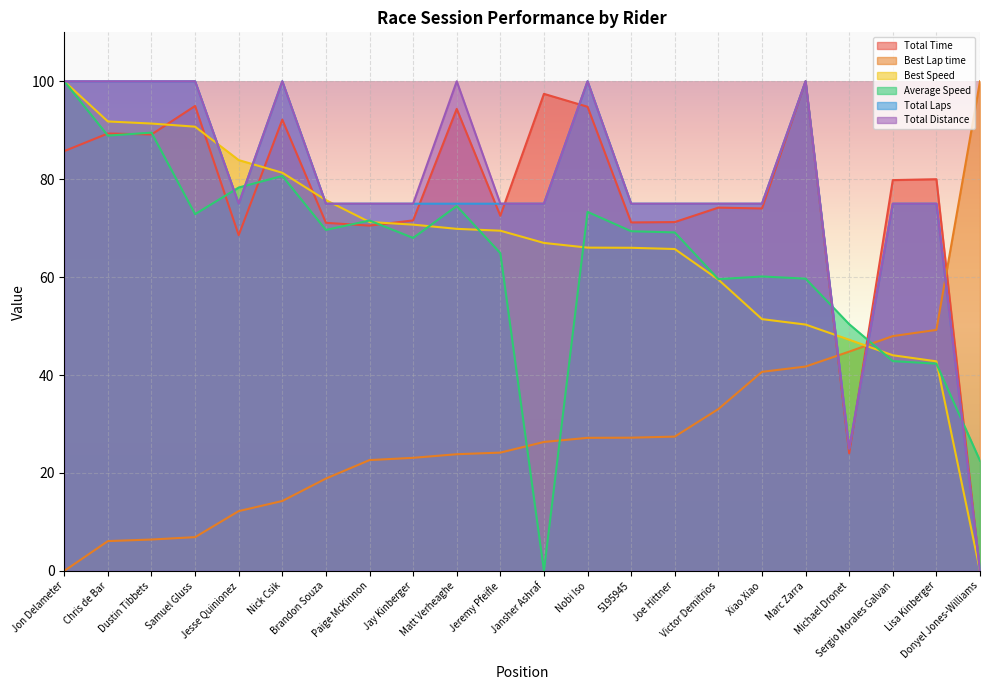

What are all the series names shown in the legend?

Total Time, Best Lap time, Best Speed, Average Speed, Total Laps, Total Distance